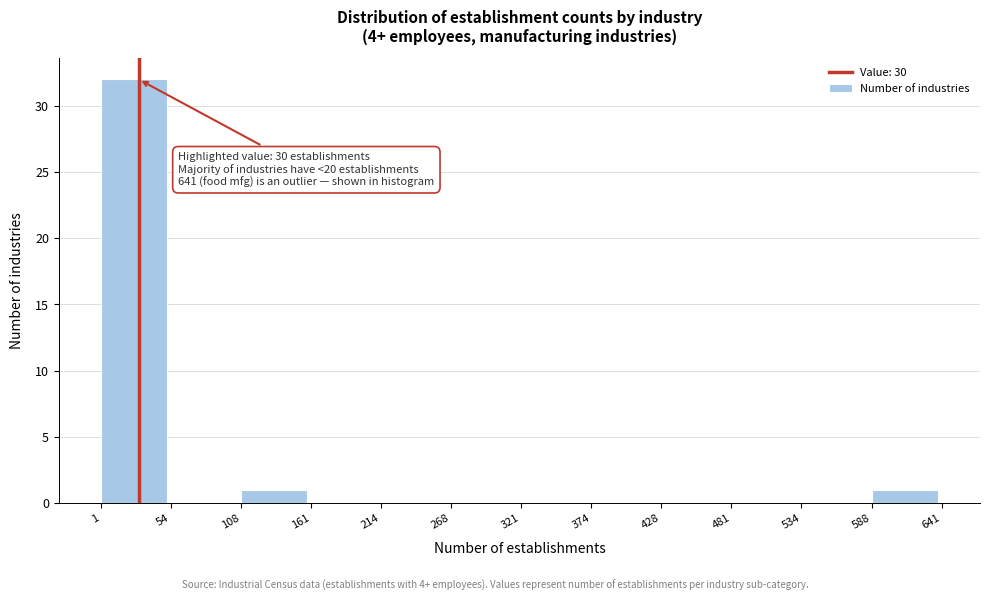

Over which range of the x-axis is the bar tallest?

1 to 54